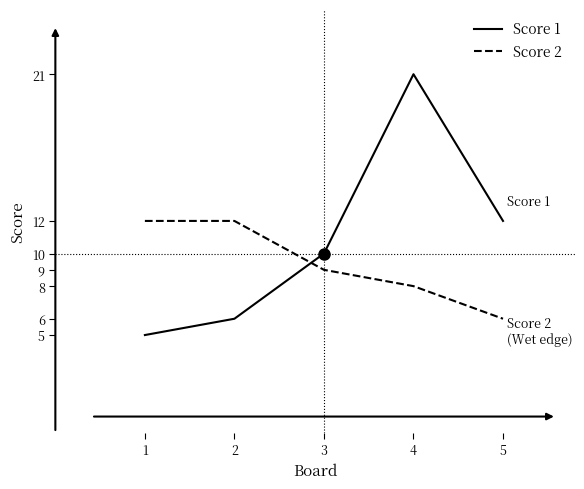

Which series has the widest spread of values?

Score 1